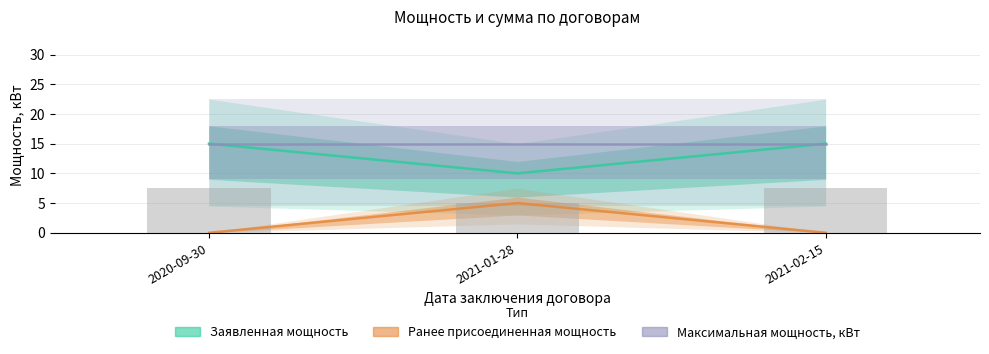

What position from the right is 2021-01-28?

2